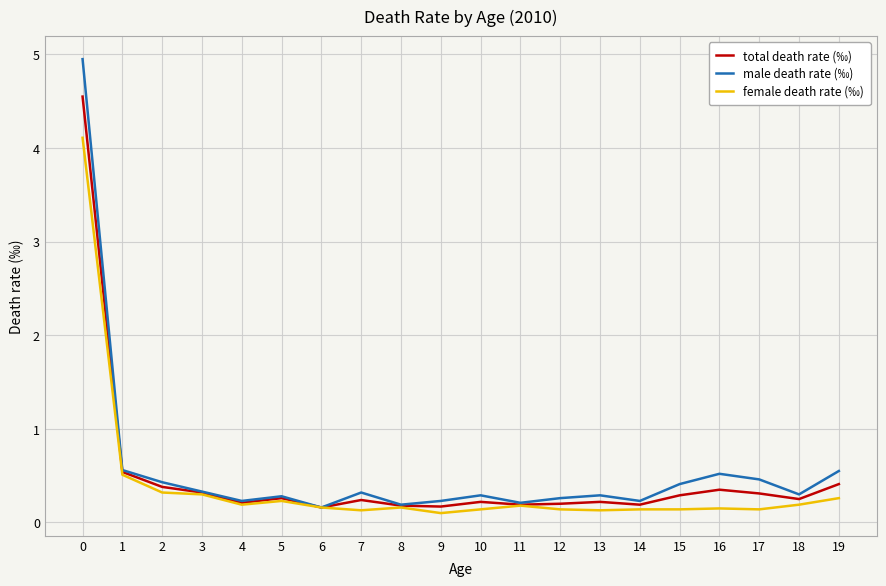

Which series has the widest spread of values?

male death rate (‰)